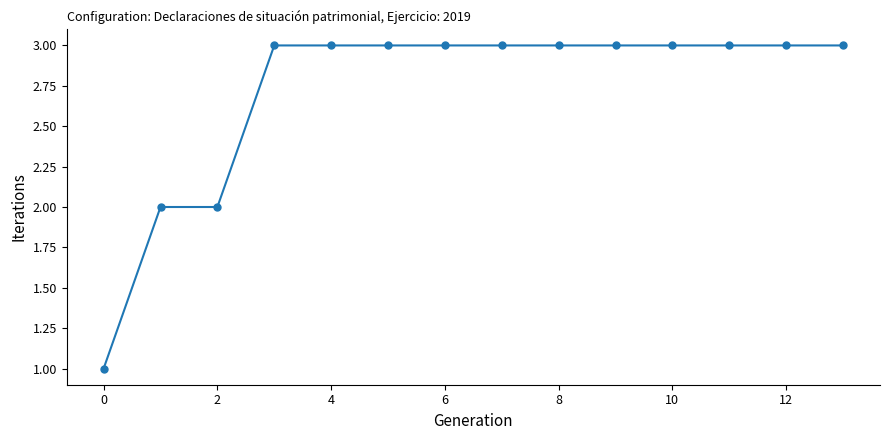

What is the average value?

3